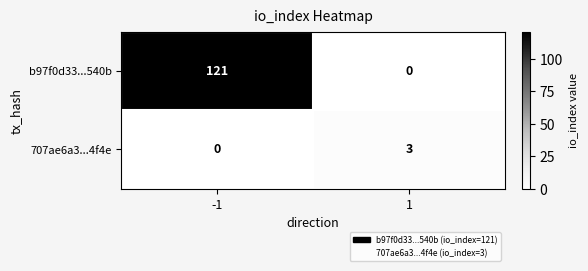

Reading left to right, extract all data points from this chart.

b97f0d33...540b: 121	0
707ae6a3...4f4e: 0	3